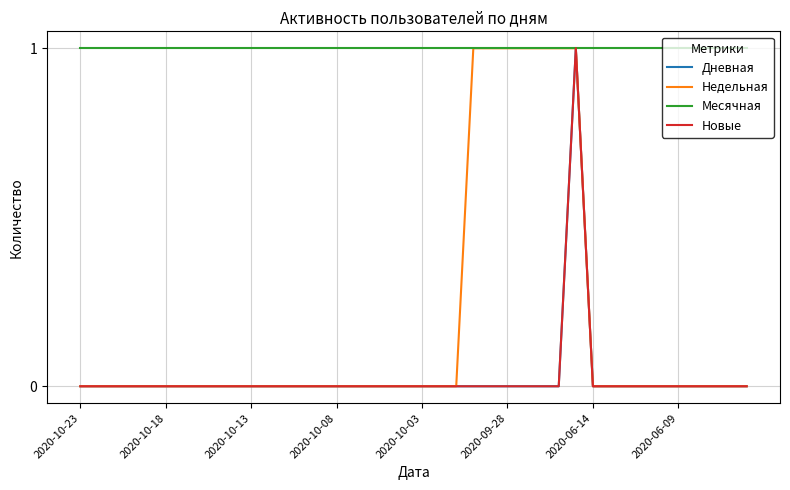

True or false: Недельная and Новые intersect in this chart.

False